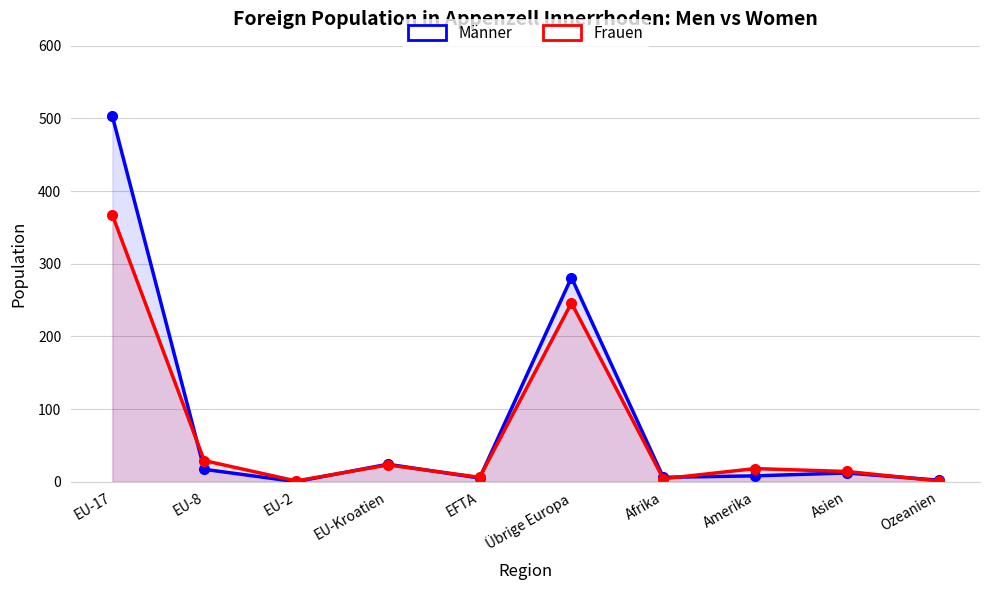

What is the difference between the highest and lowest values at Ozeanien?

1